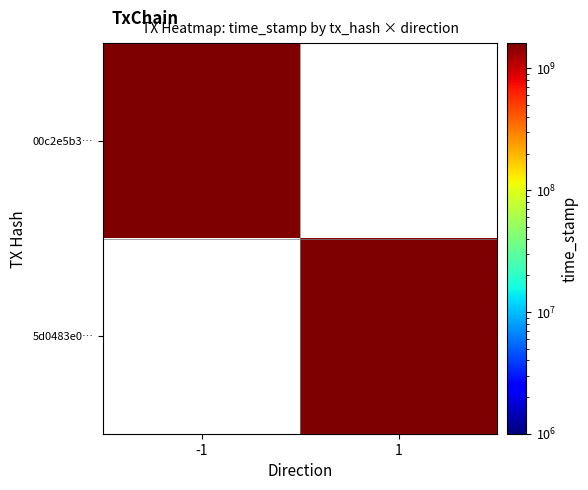

At how many categories does at least one series exceed 1606347687?

1